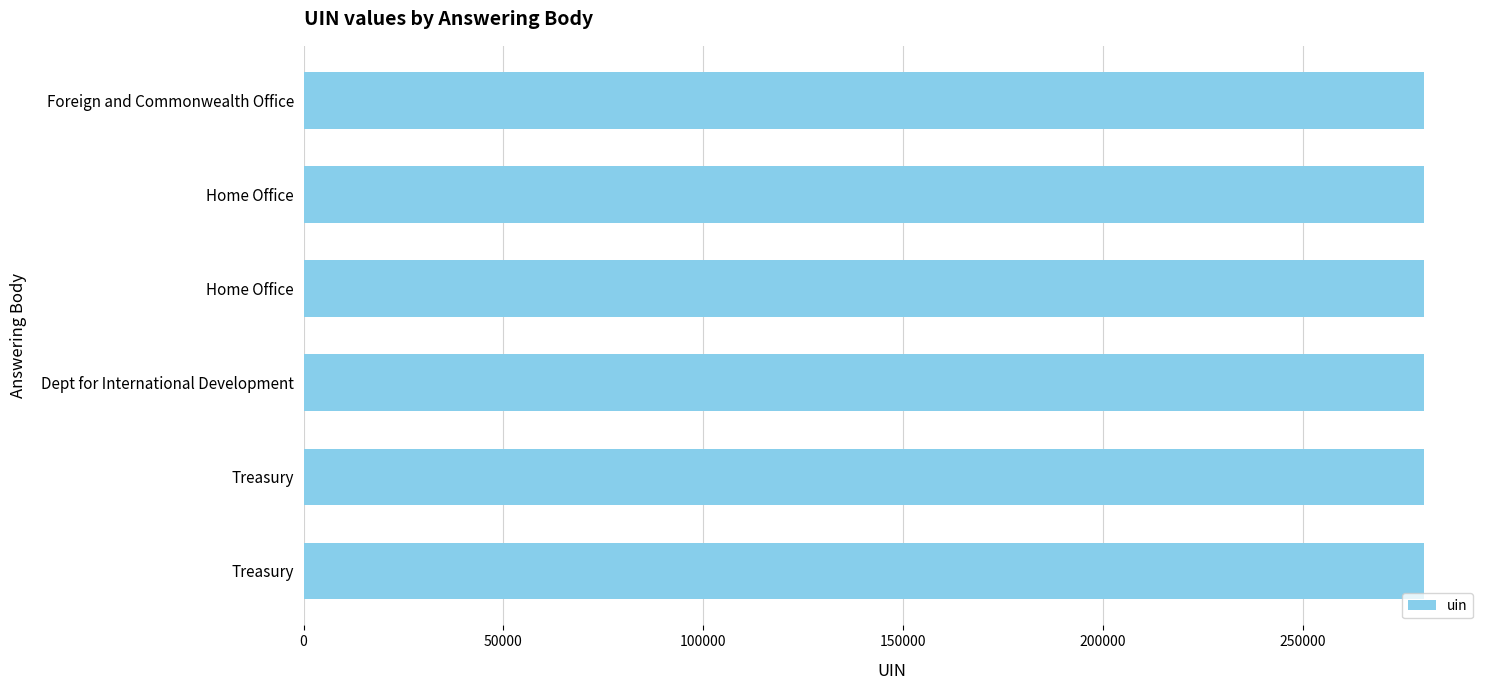

What is the minimum value shown in the chart?

280368